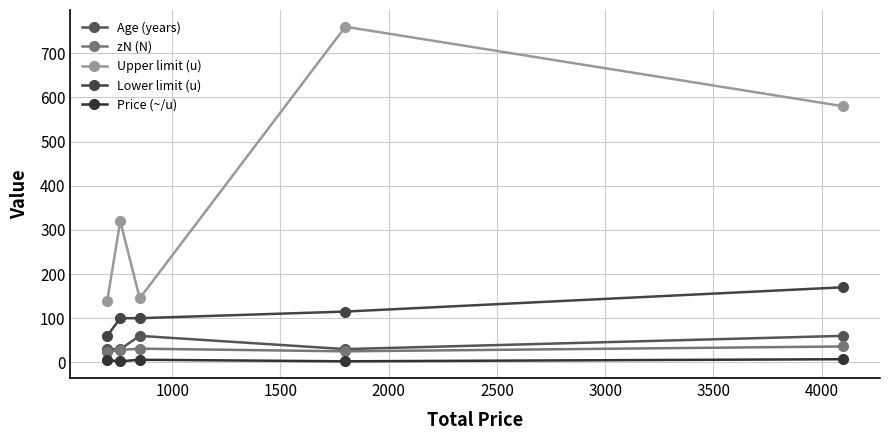

How many lines are shown in the chart?

5